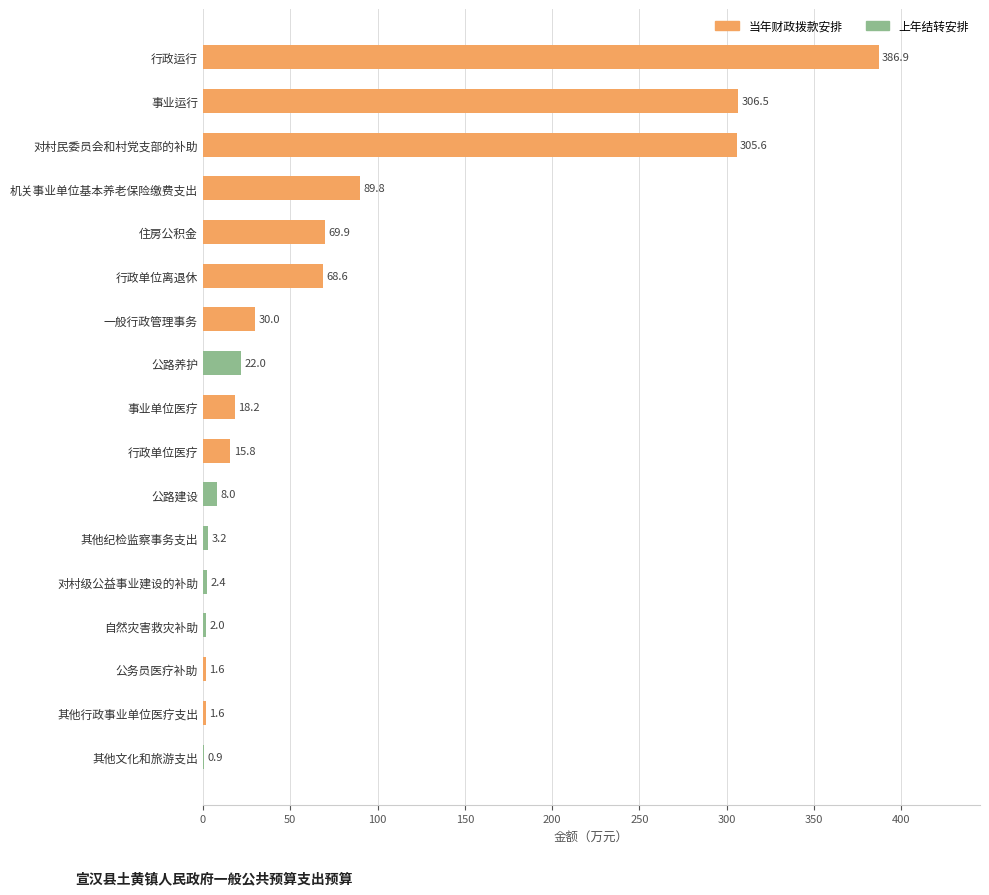

How many positive values does the 当年财政拨款安排 series have?

11